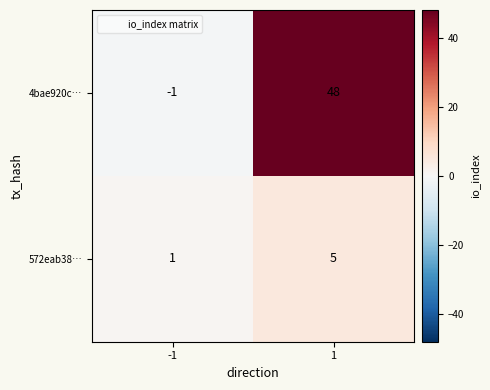

At how many categories does at least one series exceed 37?

1